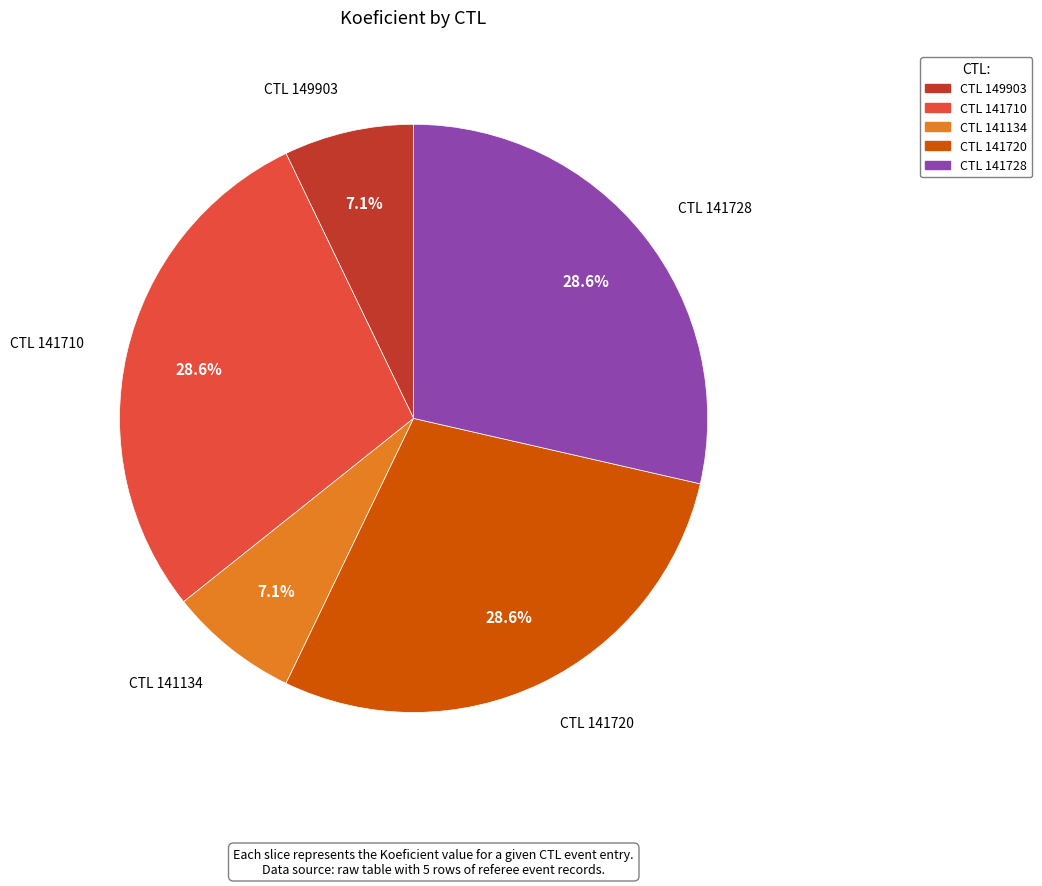

Does any single category account for the majority?

No